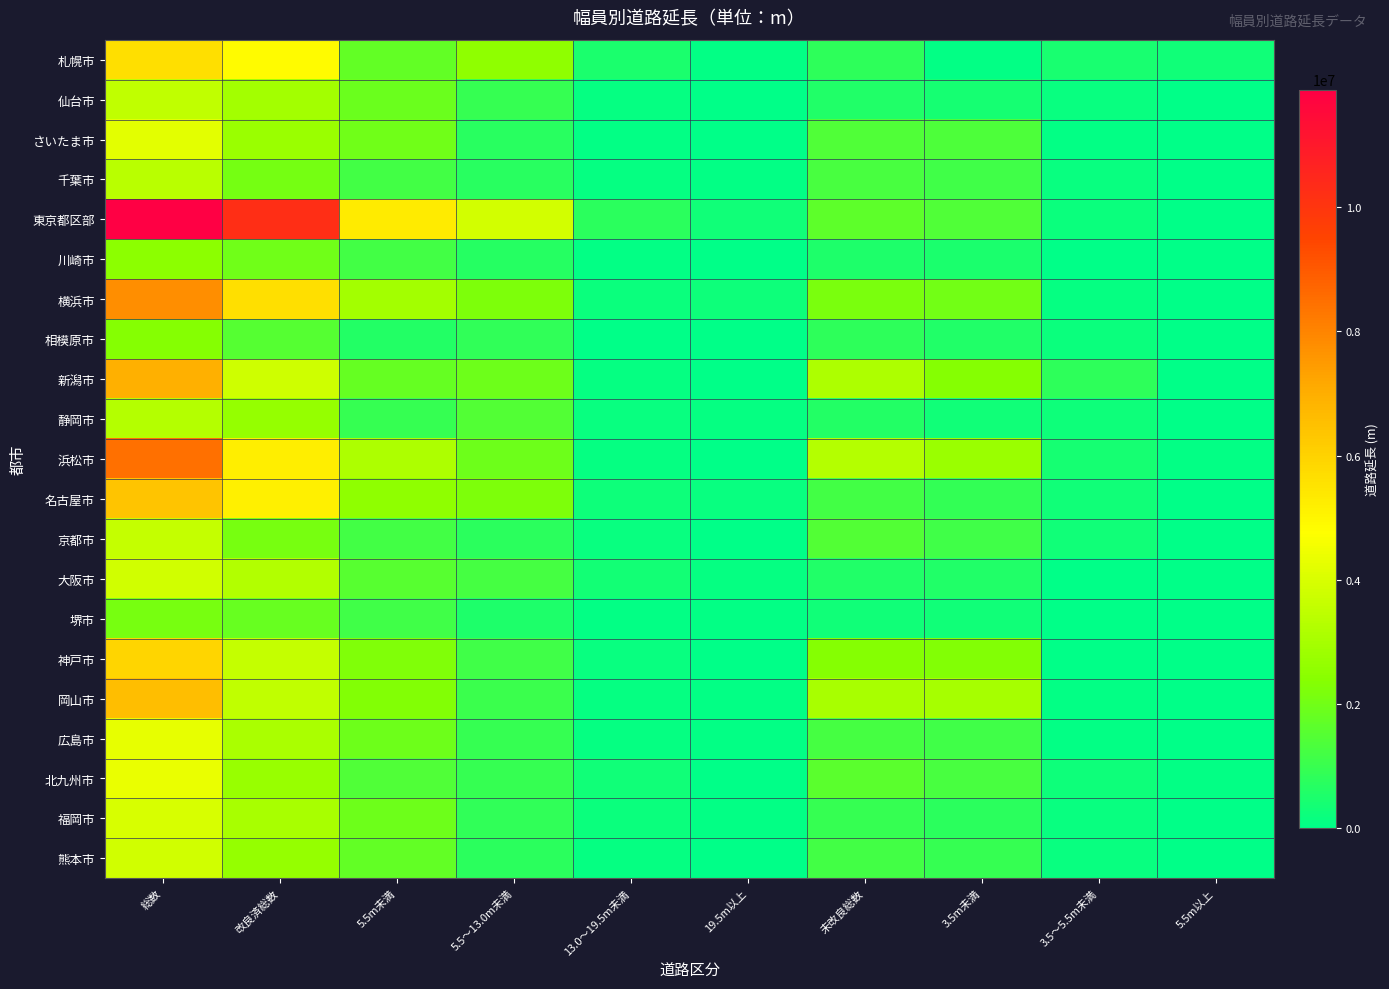

At which category is the sum across all series the highest?

総数